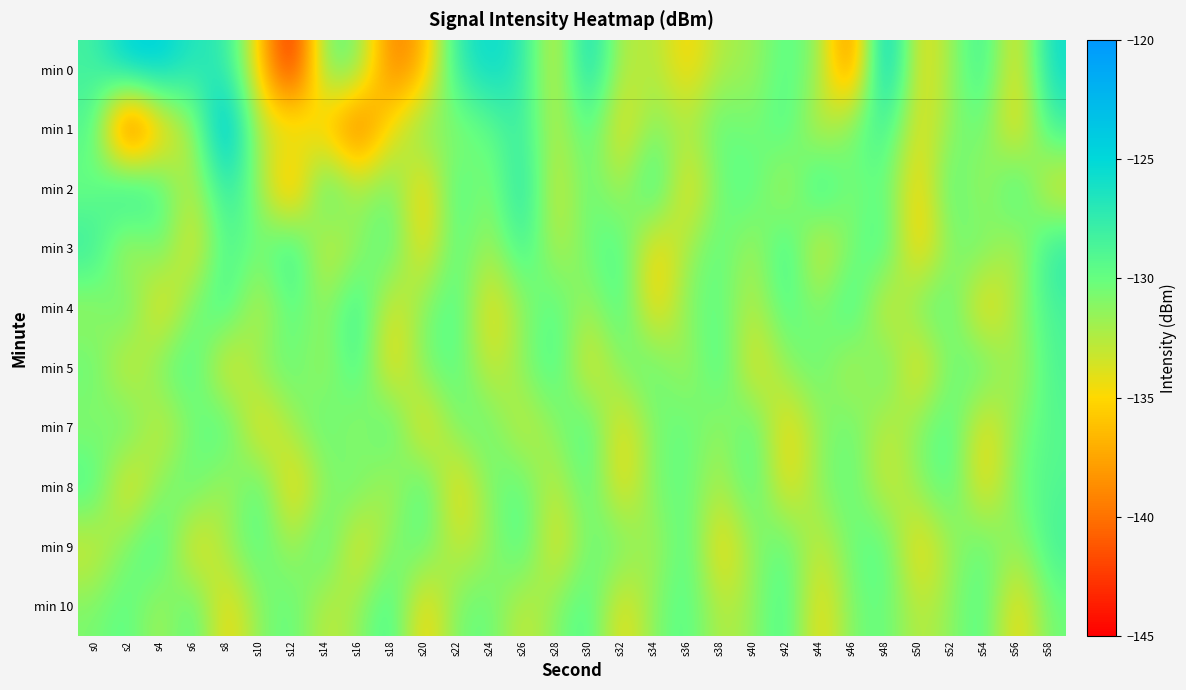

Reading left to right, extract all data points from this chart.

min 0: s0=-128.3	s2=-124.3	s4=-124.3	s6=-126.9	s8=-127.1	s10=-135.3	s12=-144.9	s14=-129.9	s16=-130.3	s18=-139.8	s20=-137.3	s22=-127.2	s24=-125.2	s26=-127.0	s28=-134.5	s30=-124.7	s32=-133.1	s34=-132.0	s36=-135.6	s38=-132.1	s40=-131.9	s42=-129.2	s44=-131.3	s46=-140.6	s48=-122.6	s50=-135.0	s52=-131.8	s54=-127.5	s56=-135.4	s58=-125.6
min 1: s0=-128.8	s2=-144.9	s4=-136.3	s6=-132.4	s8=-121.7	s10=-133.2	s12=-132.2	s14=-136.4	s16=-141.4	s18=-134.4	s20=-130.0	s22=-131.5	s24=-129.8	s26=-127.6	s28=-133.2	s30=-128.9	s32=-135.1	s34=-130.7	s36=-132.4	s38=-129.3	s40=-131.0	s42=-128.5	s44=-133.8	s46=-130.2	s48=-127.9	s50=-134.6	s52=-131.3	s54=-129.7	s56=-135.9	s58=-128.1
min 2: s0=-130.5	s2=-125.3	s4=-128.7	s6=-133.2	s8=-126.8	s10=-131.4	s12=-138.9	s14=-127.6	s16=-132.1	s18=-129.8	s20=-136.4	s22=-128.3	s24=-131.7	s26=-125.9	s28=-134.2	s30=-129.5	s32=-132.8	s34=-127.1	s36=-135.6	s38=-130.3	s40=-128.9	s42=-133.5	s44=-126.7	s46=-131.2	s48=-129.4	s50=-136.1	s52=-128.6	s54=-132.9	s56=-127.3	s58=-134.7
min 3: s0=-127.2	s2=-133.8	s4=-129.5	s6=-135.1	s8=-128.4	s10=-130.7	s12=-126.9	s14=-134.3	s16=-131.6	s18=-128.8	s20=-135.4	s22=-129.1	s24=-132.5	s26=-127.7	s28=-133.0	s30=-130.2	s32=-128.6	s34=-135.8	s36=-131.9	s38=-129.3	s40=-132.7	s42=-127.5	s44=-134.9	s46=-130.6	s48=-128.2	s50=-136.3	s52=-131.0	s54=-129.8	s56=-133.4	s58=-127.0
min 4: s0=-132.1	s2=-128.9	s4=-135.7	s6=-130.4	s8=-128.1	s10=-133.6	s12=-129.2	s14=-131.8	s16=-127.4	s18=-134.5	s20=-130.9	s22=-128.7	s24=-135.2	s26=-131.5	s28=-129.0	s30=-132.4	s32=-128.3	s34=-135.9	s36=-130.7	s38=-129.5	s40=-133.1	s42=-128.8	s44=-131.4	s46=-127.6	s48=-134.8	s50=-130.1	s52=-129.3	s54=-136.0	s56=-131.7	s58=-128.5
min 5: s0=-129.8	s2=-134.4	s4=-130.2	s6=-128.6	s8=-135.3	s10=-131.0	s12=-129.7	s14=-132.3	s16=-128.0	s18=-135.6	s20=-130.5	s22=-129.2	s24=-133.7	s26=-131.1	s28=-128.4	s30=-134.9	s32=-130.8	s34=-129.4	s36=-132.6	s38=-128.2	s40=-135.0	s42=-131.3	s44=-129.6	s46=-133.4	s48=-128.9	s50=-135.7	s52=-130.4	s54=-129.1	s56=-132.9	s58=-128.7
min 7: s0=-131.4	s2=-129.1	s4=-133.9	s6=-130.6	s8=-128.3	s10=-135.5	s12=-131.8	s14=-129.4	s16=-132.2	s18=-128.1	s20=-135.8	s22=-130.3	s24=-129.9	s26=-133.6	s28=-131.2	s30=-128.5	s32=-135.1	s34=-130.7	s36=-129.6	s38=-132.0	s40=-128.9	s42=-135.4	s44=-131.5	s46=-129.8	s48=-133.3	s50=-131.0	s52=-128.7	s54=-135.2	s56=-130.9	s58=-129.2
min 8: s0=-128.4	s2=-135.6	s4=-131.0	s6=-129.3	s8=-132.8	s10=-128.6	s12=-135.9	s14=-131.3	s16=-129.7	s18=-133.1	s20=-128.2	s22=-135.7	s24=-130.6	s26=-129.4	s28=-133.5	s30=-128.9	s32=-135.3	s34=-130.4	s36=-129.8	s38=-132.7	s40=-128.7	s42=-135.0	s44=-131.1	s46=-129.5	s48=-133.8	s50=-131.4	s52=-128.8	s54=-135.4	s56=-130.2	s58=-129.0
min 9: s0=-133.9	s2=-130.5	s4=-128.2	s6=-135.5	s8=-131.7	s10=-129.1	s12=-132.4	s14=-128.5	s16=-135.2	s18=-130.8	s20=-129.6	s22=-133.3	s24=-131.9	s26=-128.4	s28=-135.0	s30=-130.3	s32=-129.9	s34=-132.6	s36=-128.7	s38=-135.8	s40=-131.4	s42=-129.2	s44=-133.7	s46=-130.1	s48=-128.9	s50=-135.6	s52=-131.8	s54=-129.4	s56=-132.1	s58=-128.3
min 10: s0=-130.7	s2=-129.3	s4=-132.5	s6=-128.8	s8=-135.4	s10=-131.1	s12=-129.5	s14=-133.2	s16=-131.6	s18=-128.1	s20=-135.9	s22=-130.4	s24=-129.8	s26=-133.5	s28=-131.0	s30=-128.6	s32=-135.1	s34=-130.9	s36=-129.1	s38=-132.8	s40=-131.5	s42=-128.4	s44=-135.3	s46=-130.6	s48=-129.7	s50=-133.0	s52=-131.3	s54=-128.9	s56=-135.5	s58=-130.2